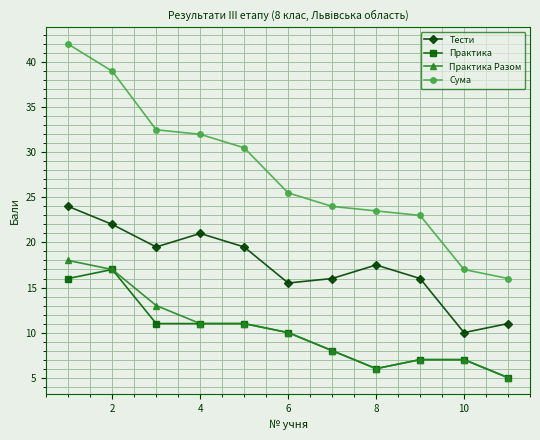

Is this an area chart (filled region under the line)?

No